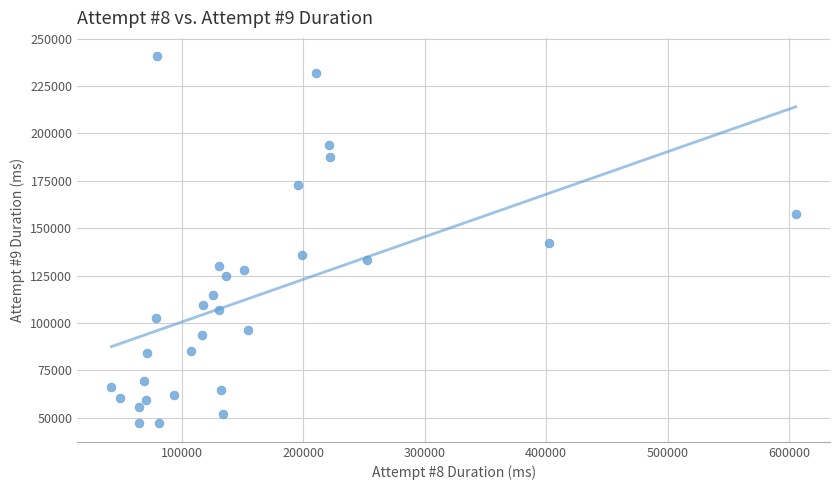

What is the range of X values (max minus min)?

563681